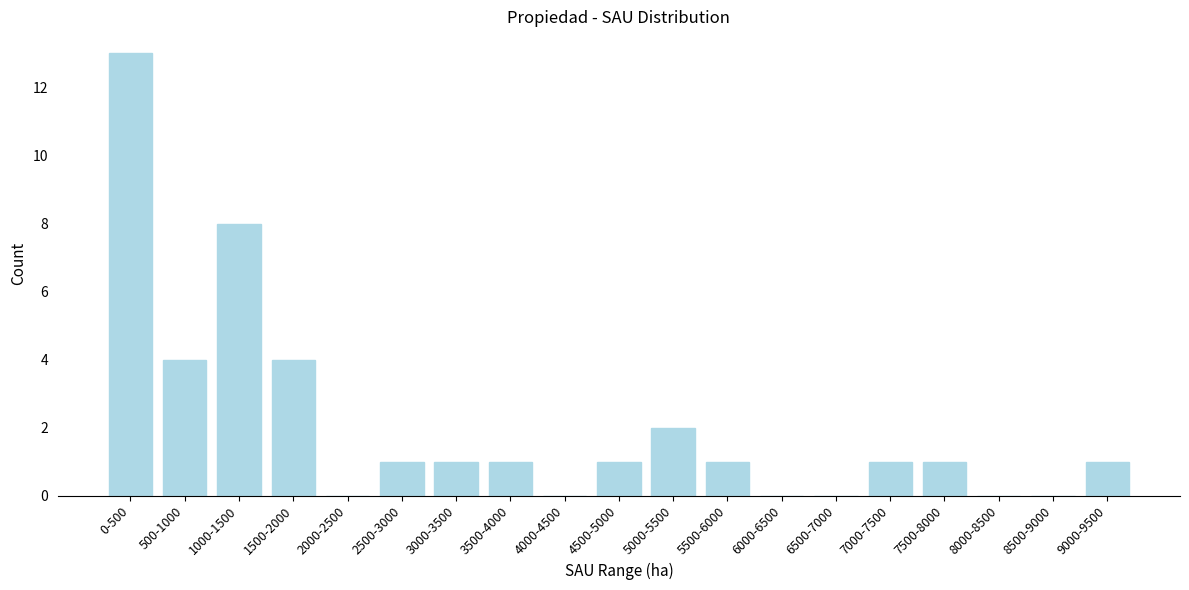

Reading left to right, what are all the values shown in this chart?

0-500=13	500-1000=4	1000-1500=8	1500-2000=4	2000-2500=0	2500-3000=1	3000-3500=1	3500-4000=1	4000-4500=0	4500-5000=1	5000-5500=2	5500-6000=1	6000-6500=0	6500-7000=0	7000-7500=1	7500-8000=1	8000-8500=0	8500-9000=0	9000-9500=1